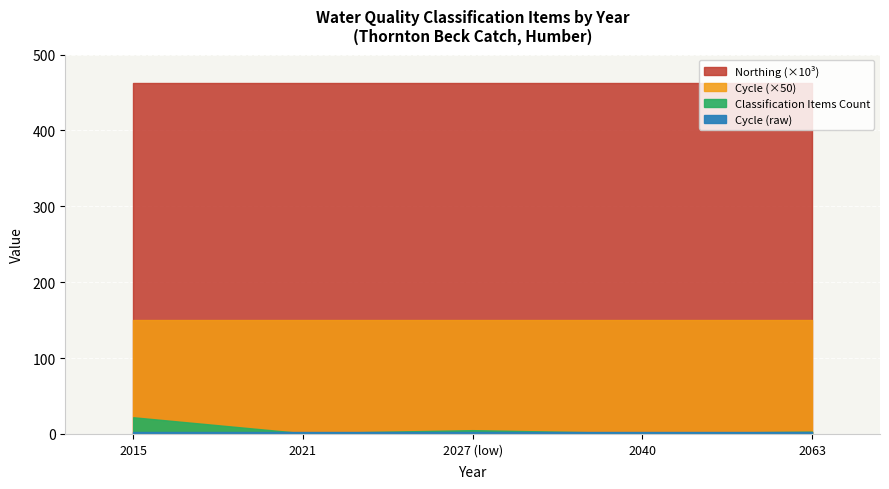

True or false: Northing and Cycle cross at least once.

False